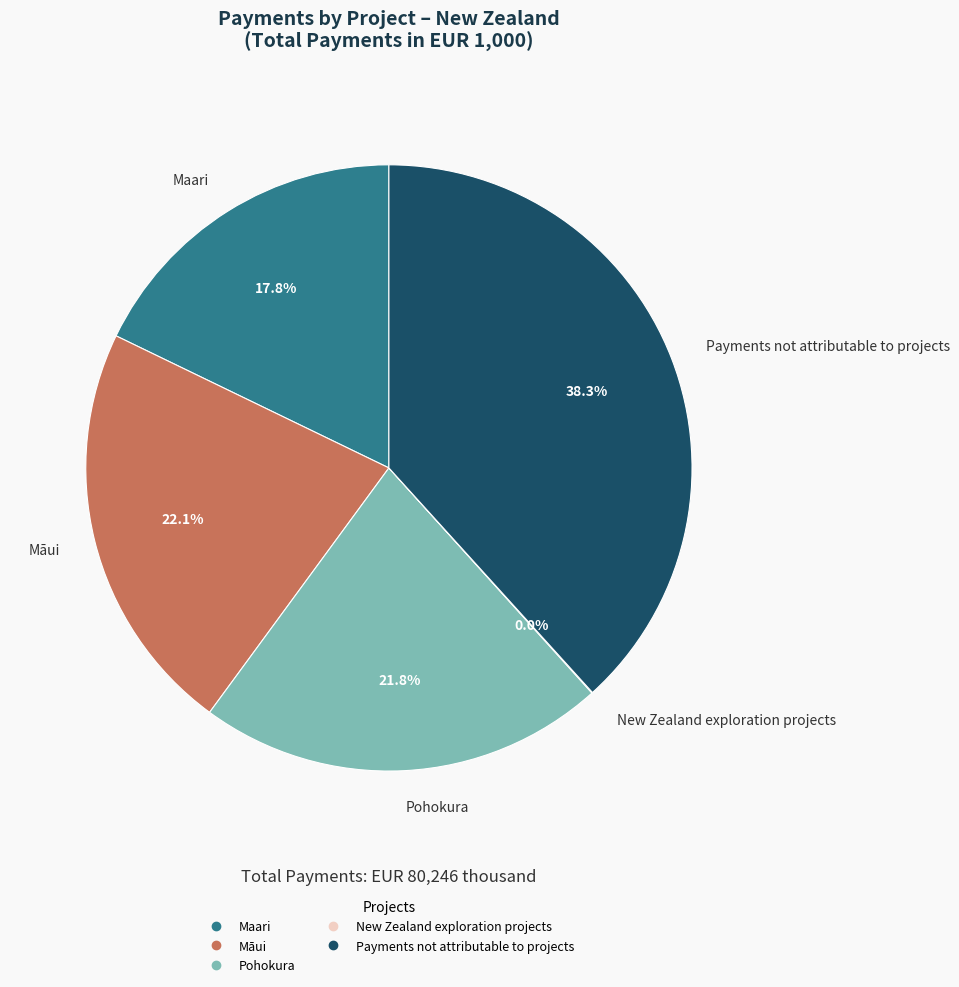

Is Māui the majority of the pie?

No